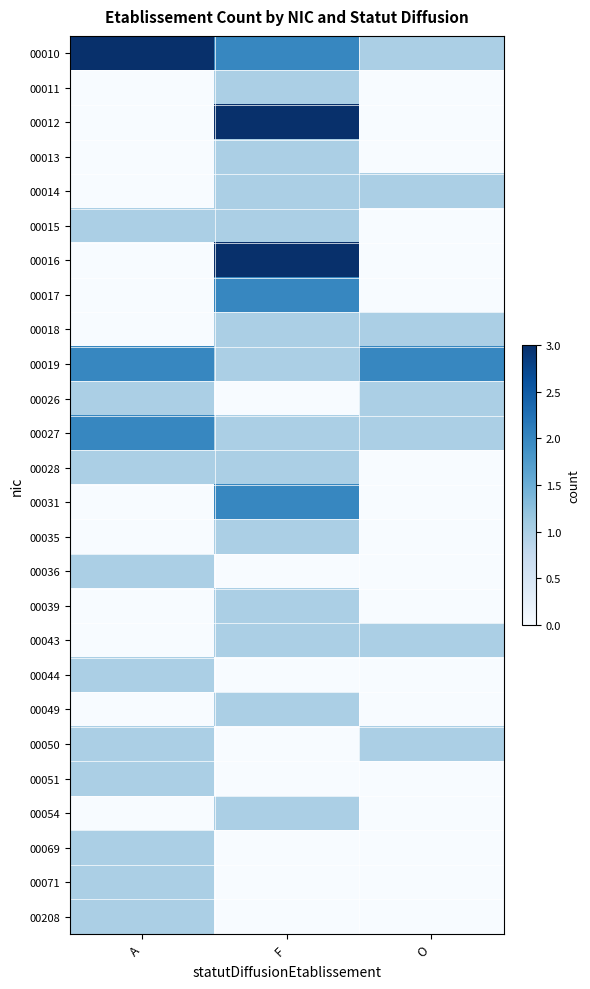

Rank the series at O from highest to lowest value.

00019, 00010, 00014, 00018, 00026, 00027, 00043, 00050, 00011, 00012, 00013, 00015, 00016, 00017, 00028, 00031, 00035, 00036, 00039, 00044, 00049, 00051, 00054, 00069, 00071, 00208